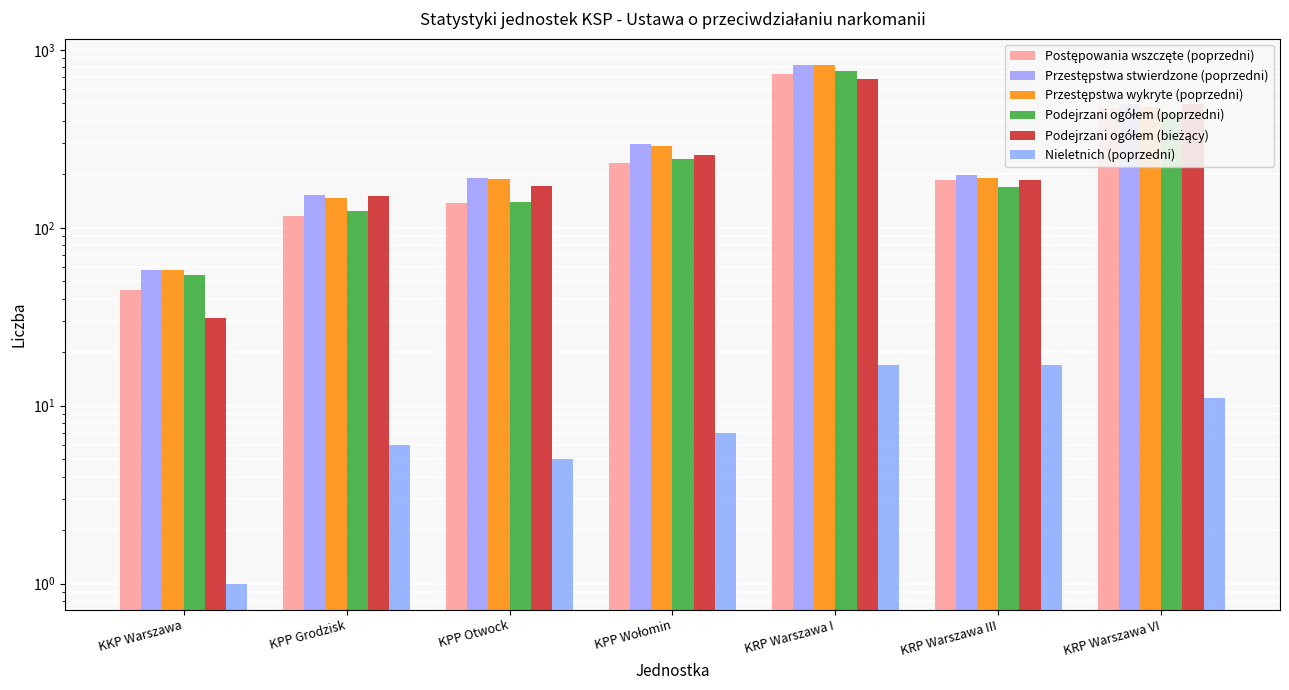

At which label does Podejrzani ogółem (poprzedni) first exceed 169?

KPP Wołomin